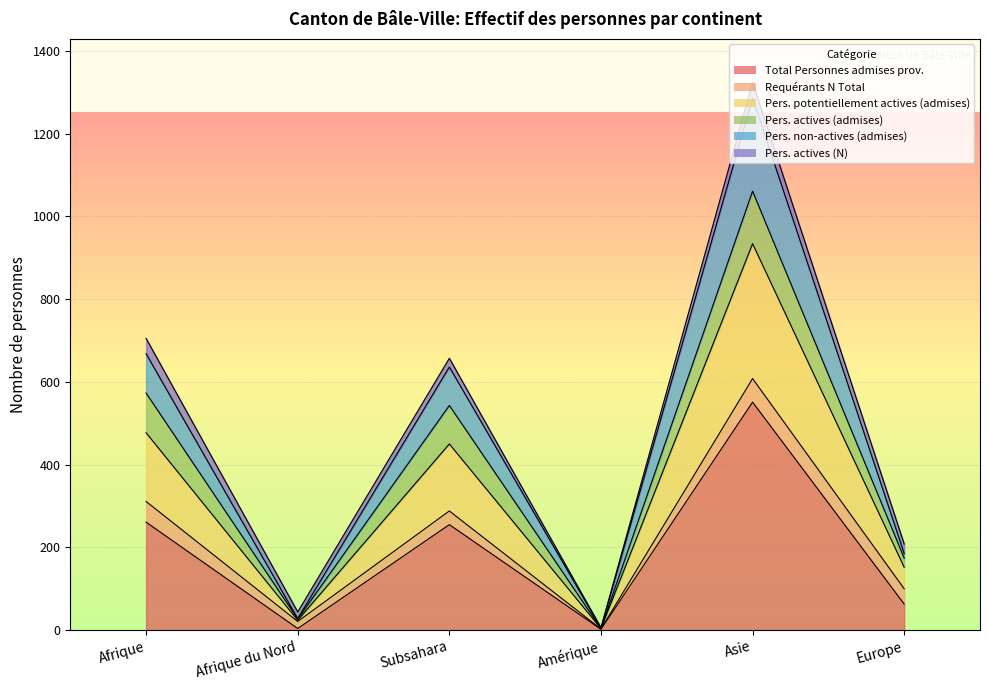

What is the label of the 4th point from the right?

Subsahara